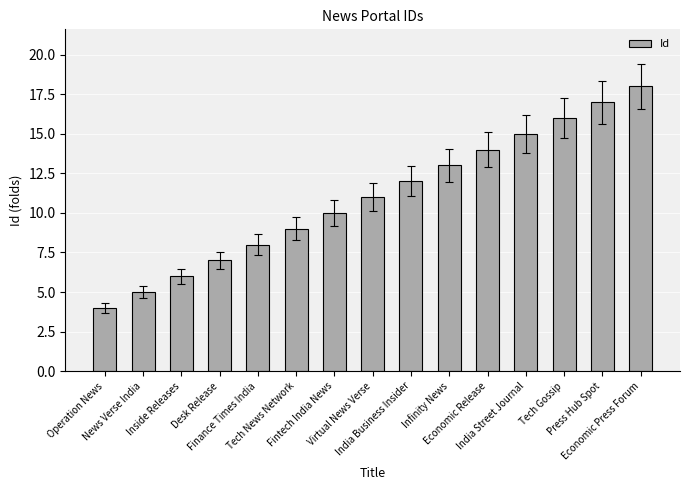

What is the maximum value shown in the chart?

18